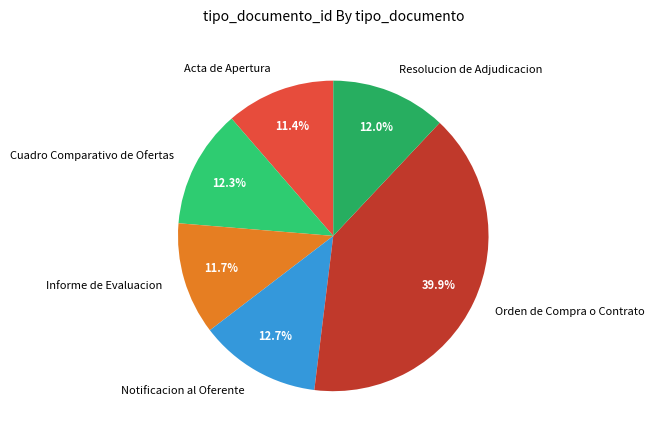

Does Orden de Compra o Contrato account for over 50% of the chart?

No